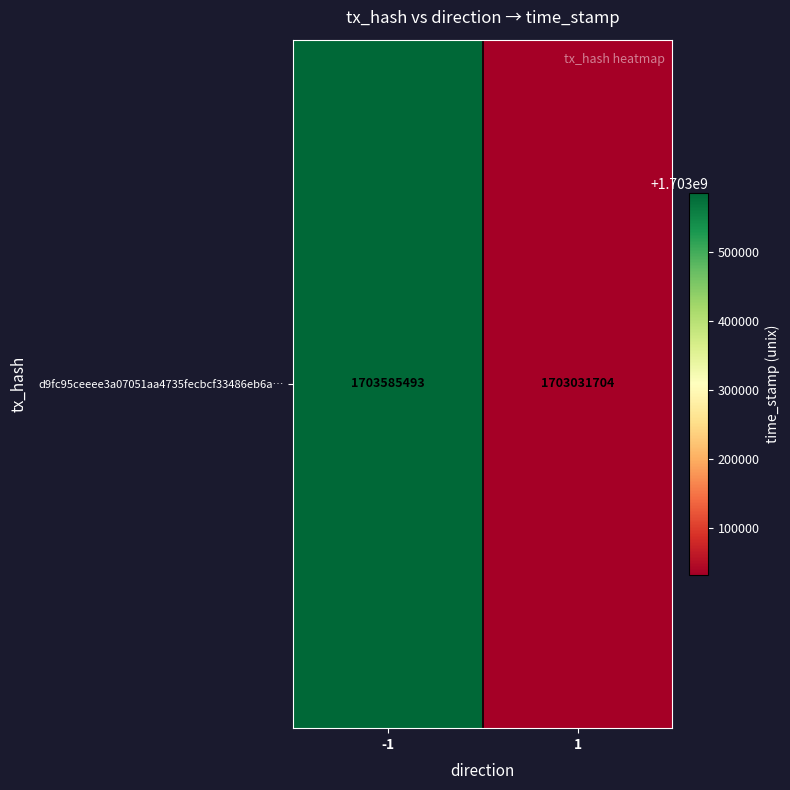

List the labels in order of value, largest first.

-1, 1